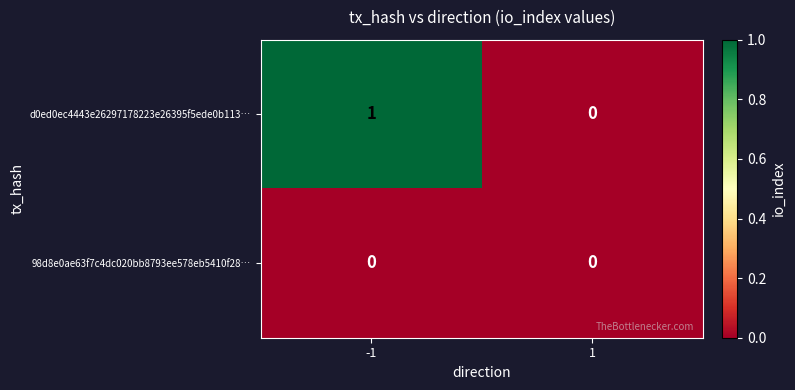

How many categories are shown in the chart?

2